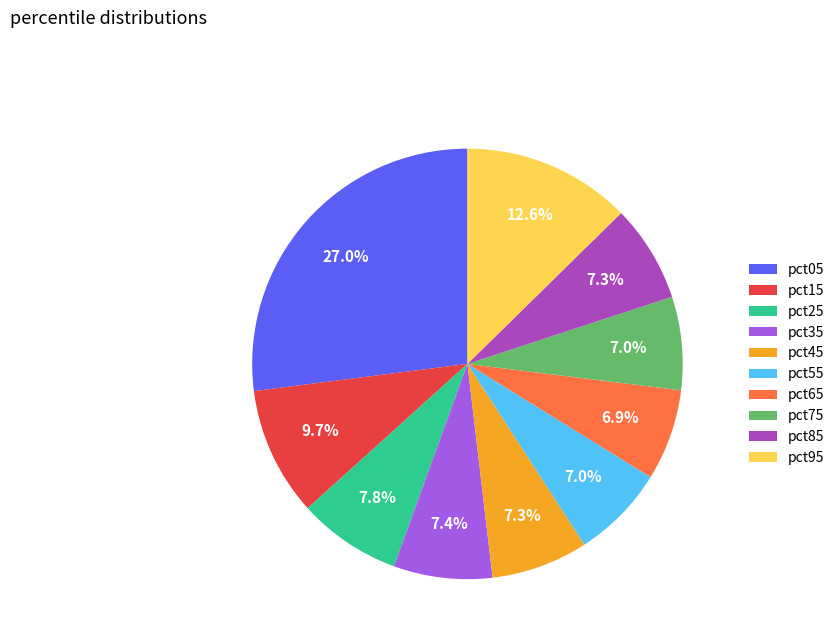

True or false: pct25 accounts for 8% of the total.

True